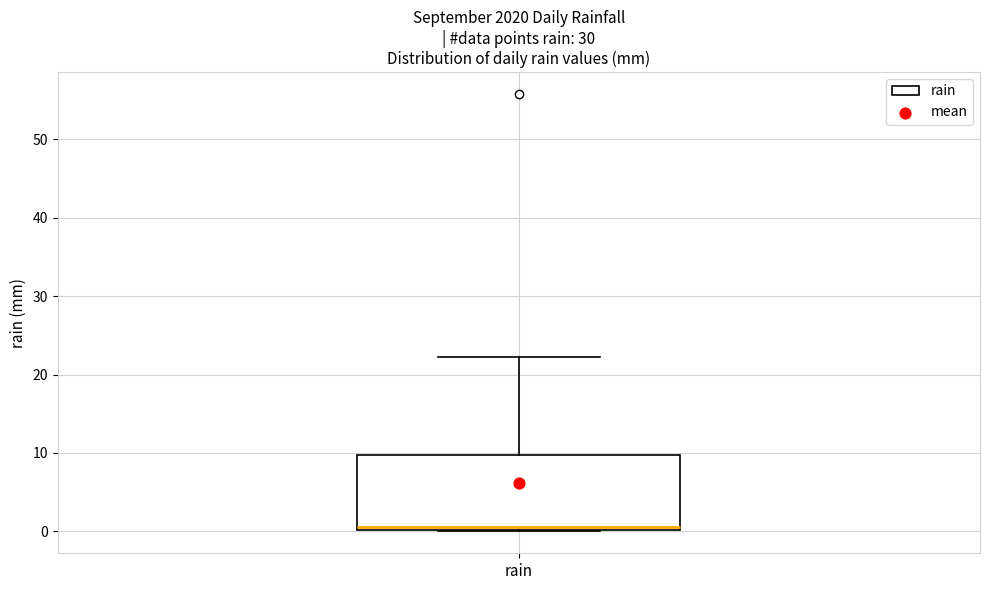

Read this box plot against the y-axis: the position of the median line, the range covered by the box, and the ends of both whiskers. The values are not printed on the chart, so give them approximately, as read against the axis.

median 1, box 0 to 10, whiskers 0 to 22